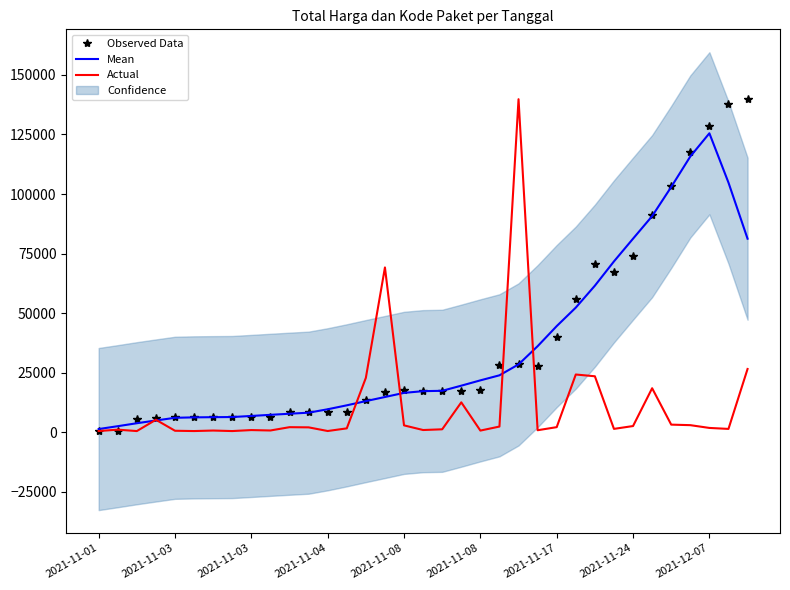

Is it true that Observed Data equals 2439.4 at 2021-11-03?

False